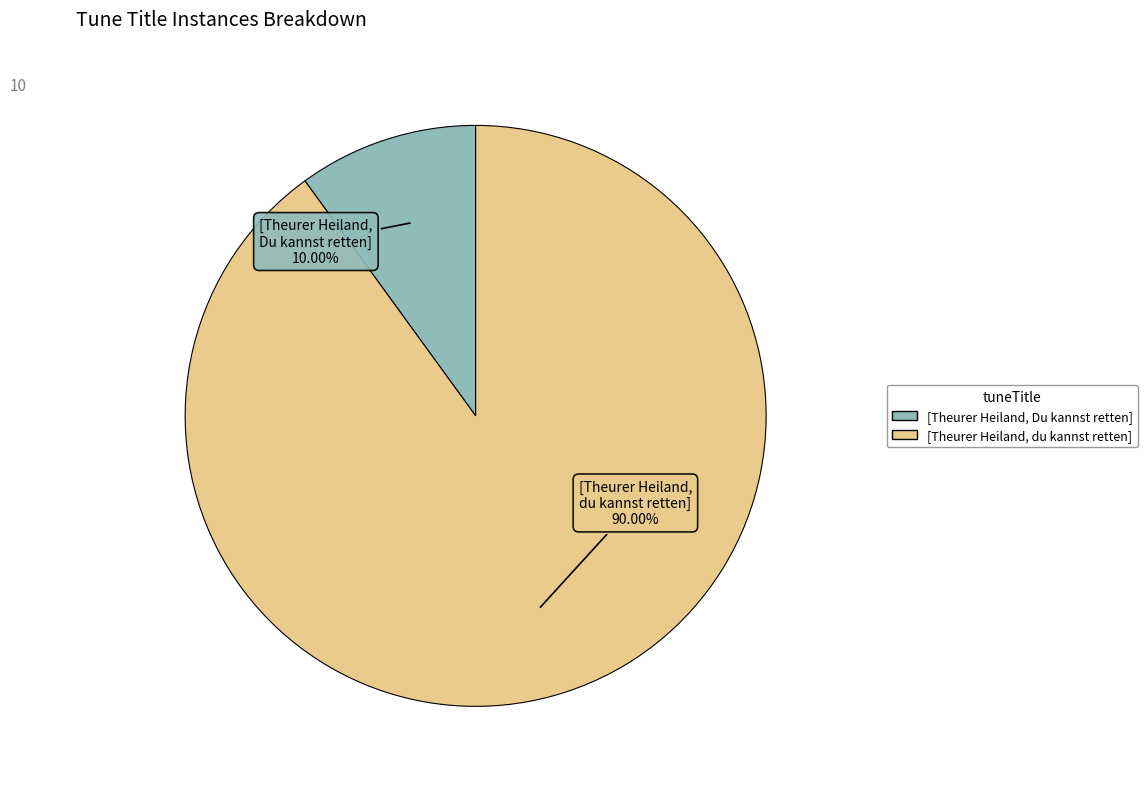

Count the number of slices in the pie.

2